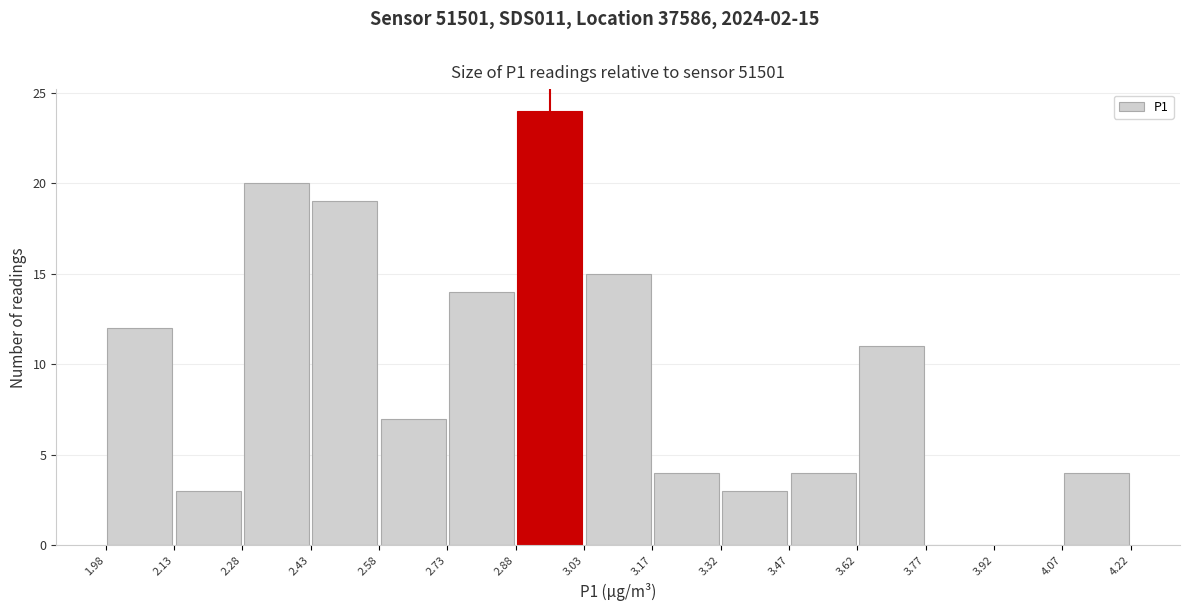

Over which range of the x-axis is the bar tallest?

2.88 to 3.03